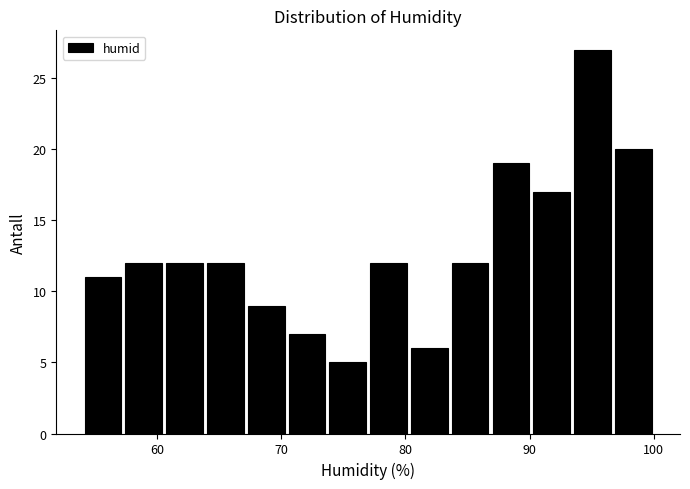

Read against the x-axis, roughly where is the centre of the tallest bar?

95